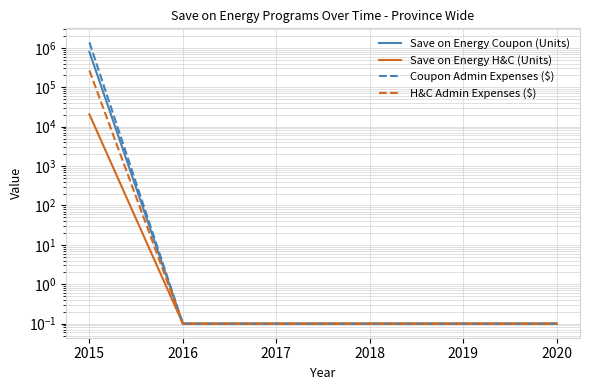

What is the average value of the Save on Energy H&C (Units) series?

3407.8